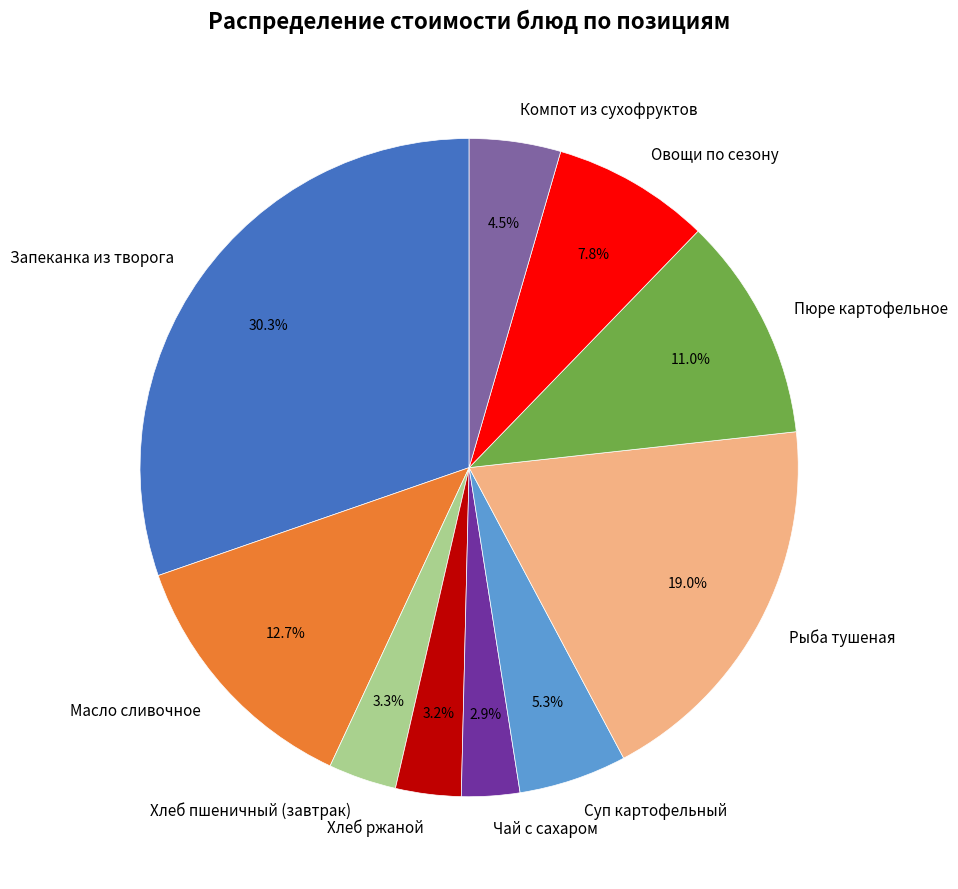

What portion of the pie excludes Пюре картофельное?

89.0%